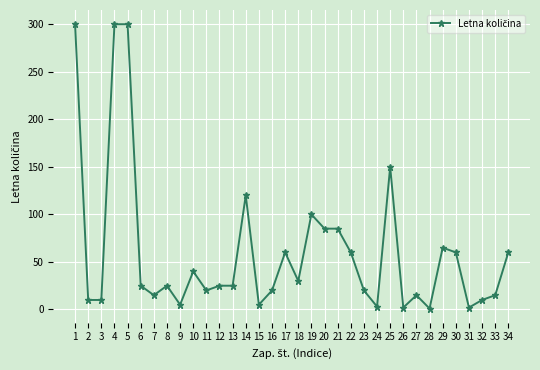

The value at 29 is 116. True or false?

False